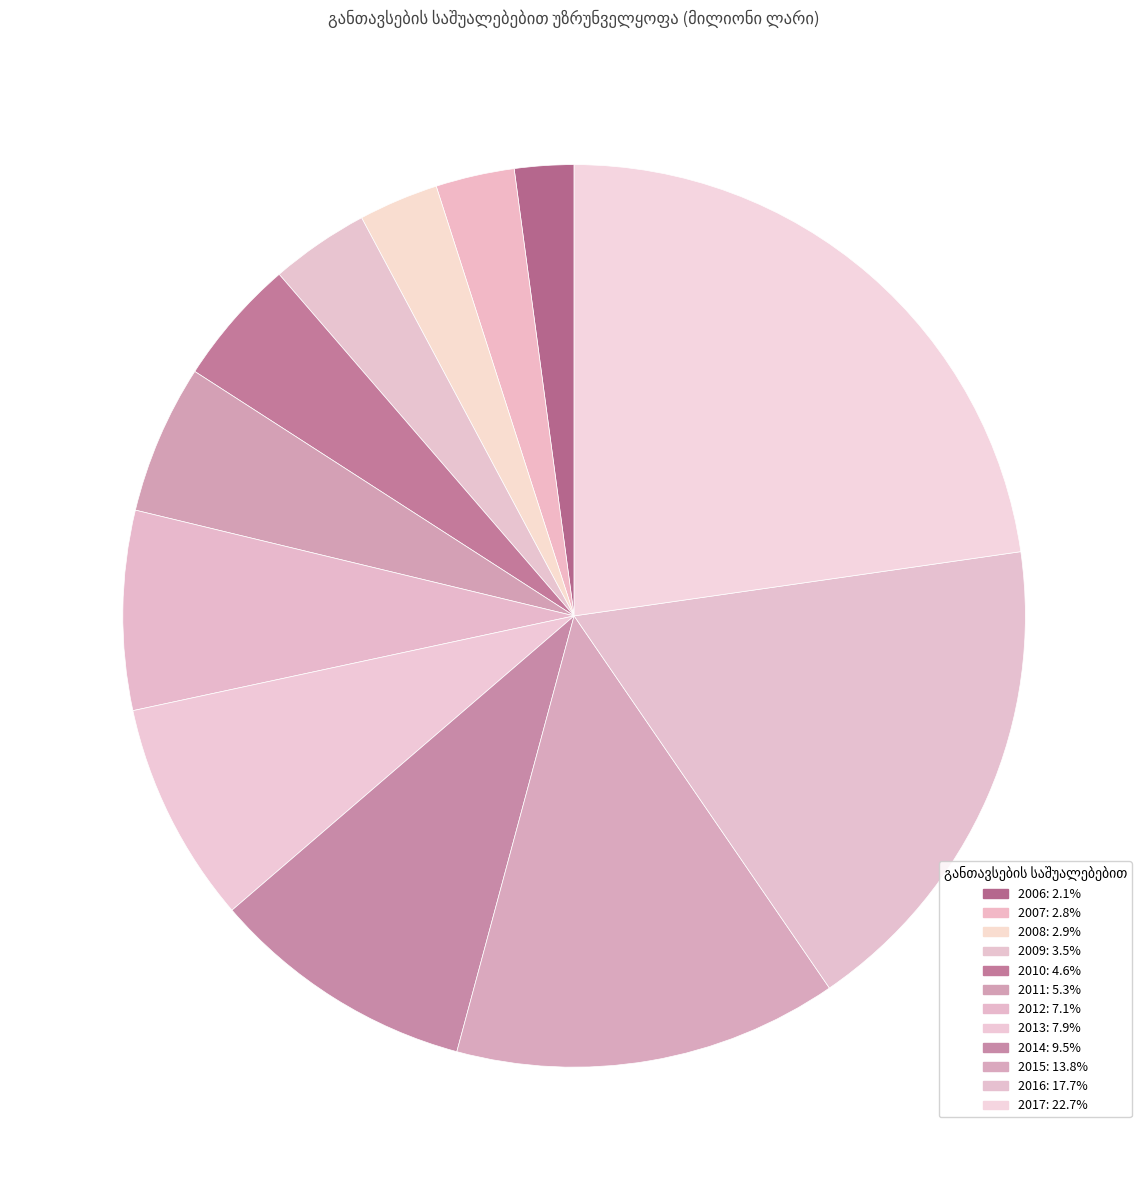

Does 2006 represent more than half of the total?

No